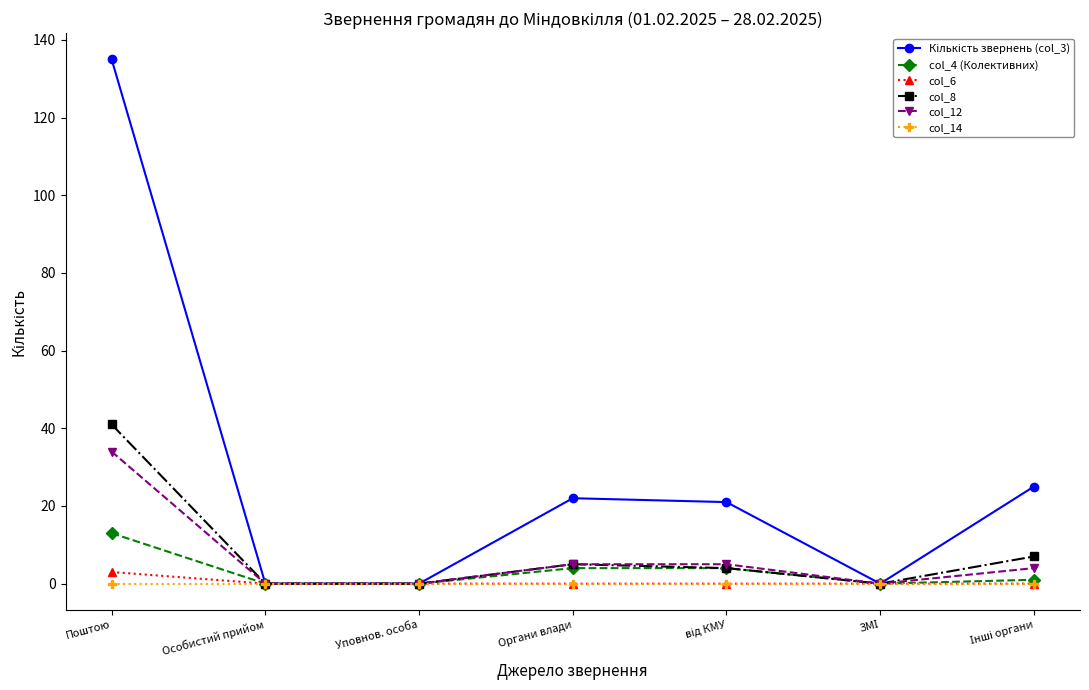

True or false: col_4 (Колективних) has more than 2 interior local peaks.

False